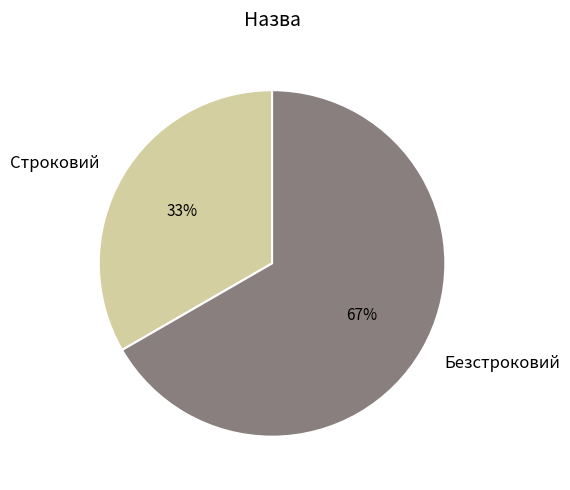

Which slice represents more than half of the pie?

Безстроковий